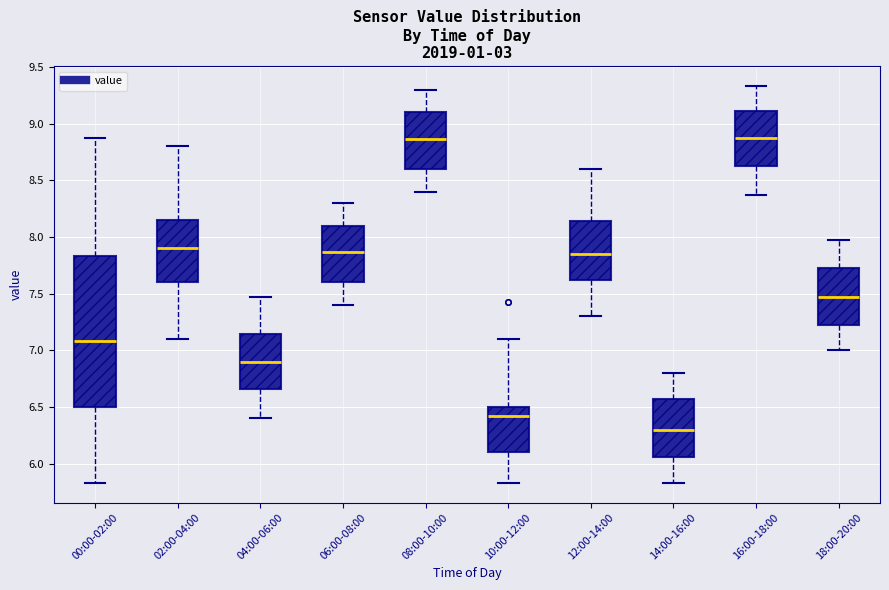

Where does the median line of the box for 02:00-04:00 sit on the y-axis? The values are not printed on the chart, so give them approximately, as read against the axis.

7.90